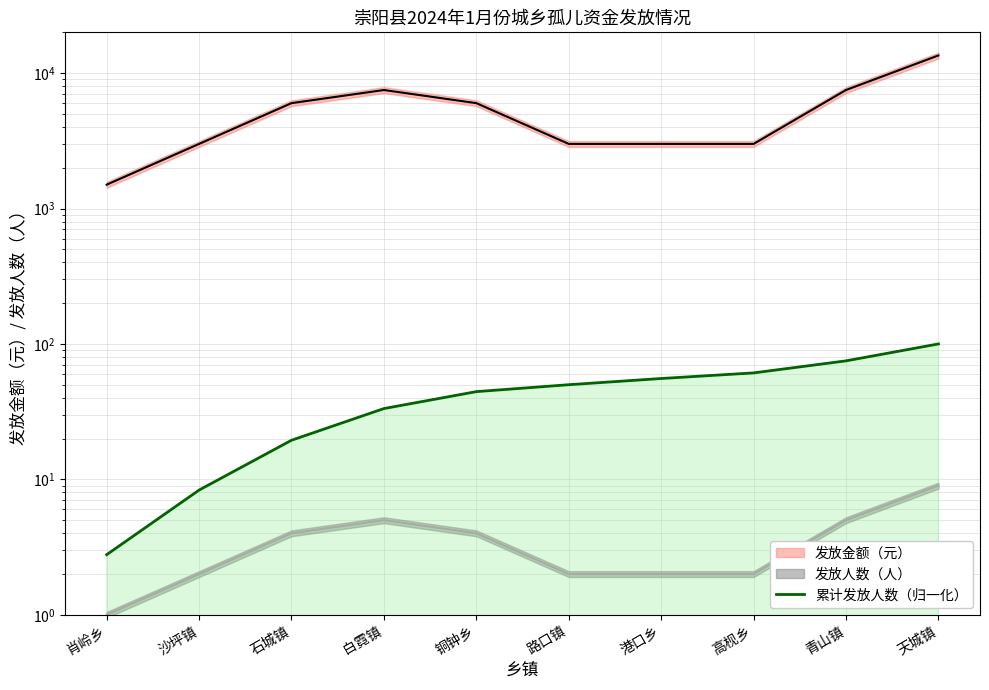

List the labels in order of value, smallest first.

肖岭乡, 沙坪镇, 石城镇, 白霓镇, 铜钟乡, 路口镇, 港口乡, 高枧乡, 青山镇, 天城镇